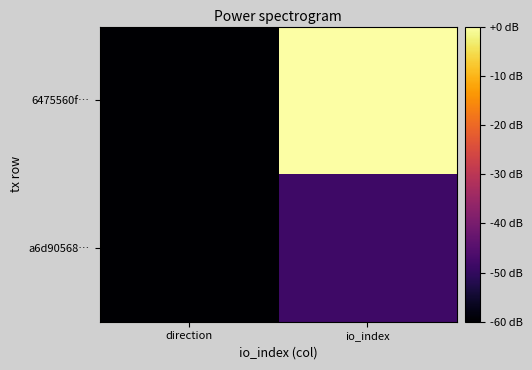

List the series in order of their overall mean, lowest first.

a6d90568…, 6475560f…